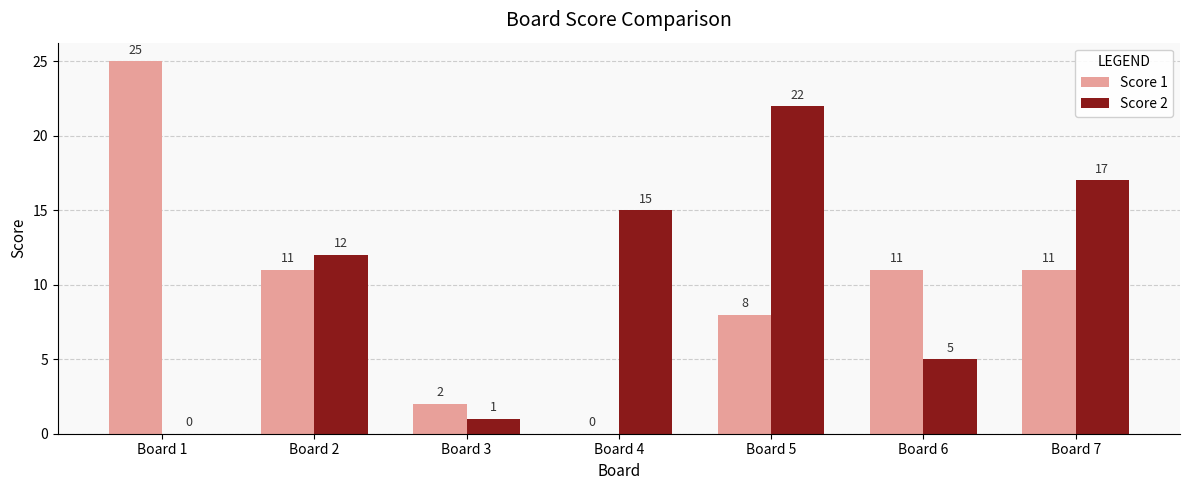

What is the sum of the Score 2 values at Board 6 and Board 1?

5